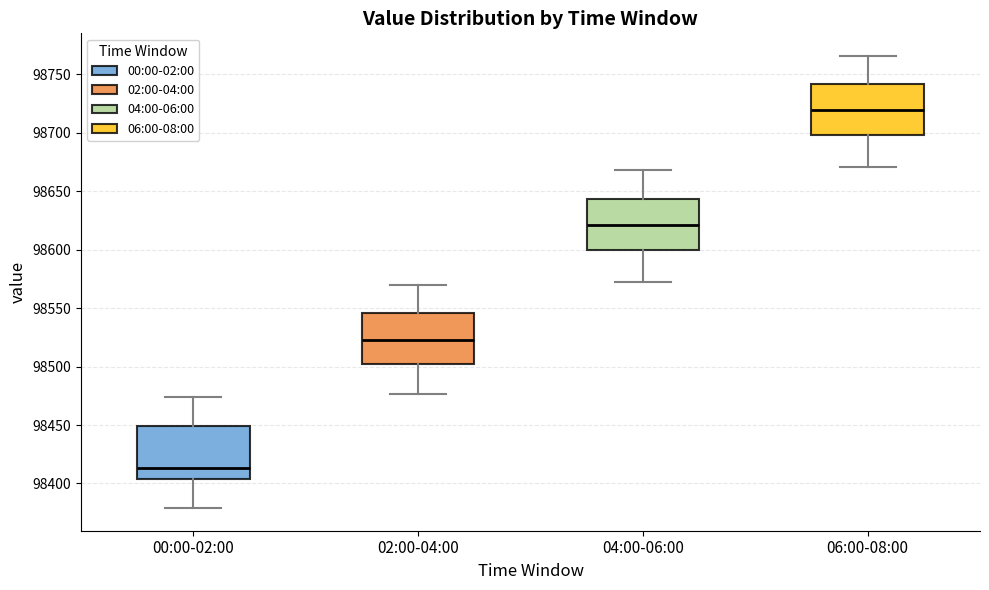

Reading left to right, read every box against the y-axis: the position of its median line, the range the box covers, and the ends of its whiskers. The values are not printed on the chart, so give them approximately, as read against the axis.

00:00-02:00: median 98415, box 98405 to 98450, whiskers 98380 to 98475
02:00-04:00: median 98525, box 98500 to 98545, whiskers 98475 to 98570
04:00-06:00: median 98620, box 98600 to 98645, whiskers 98575 to 98670
06:00-08:00: median 98720, box 98700 to 98740, whiskers 98670 to 98765